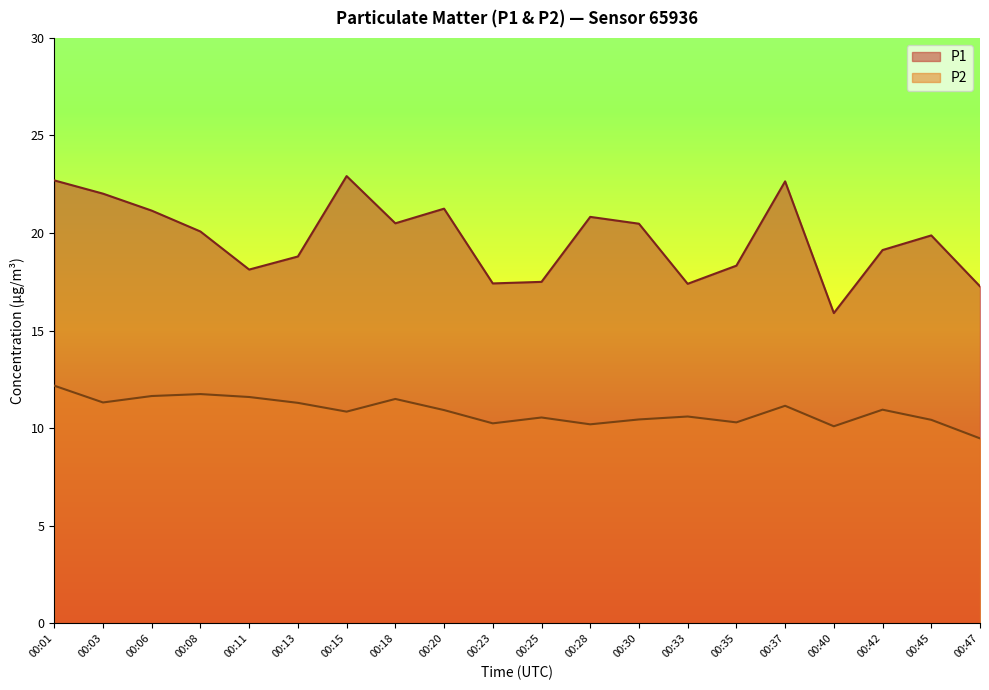

True or false: P1 and P2 intersect in this chart.

False